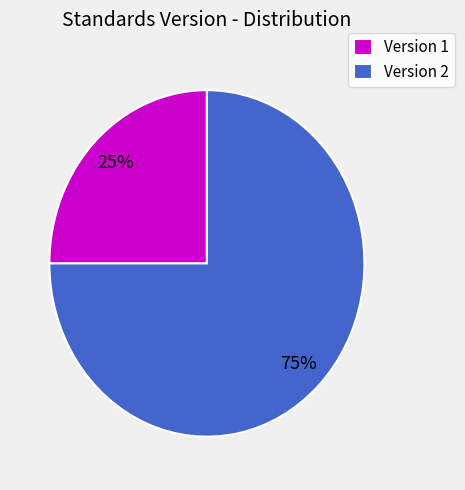

What is the ratio of the value at Version 2 to the value at Version 1?

3.0